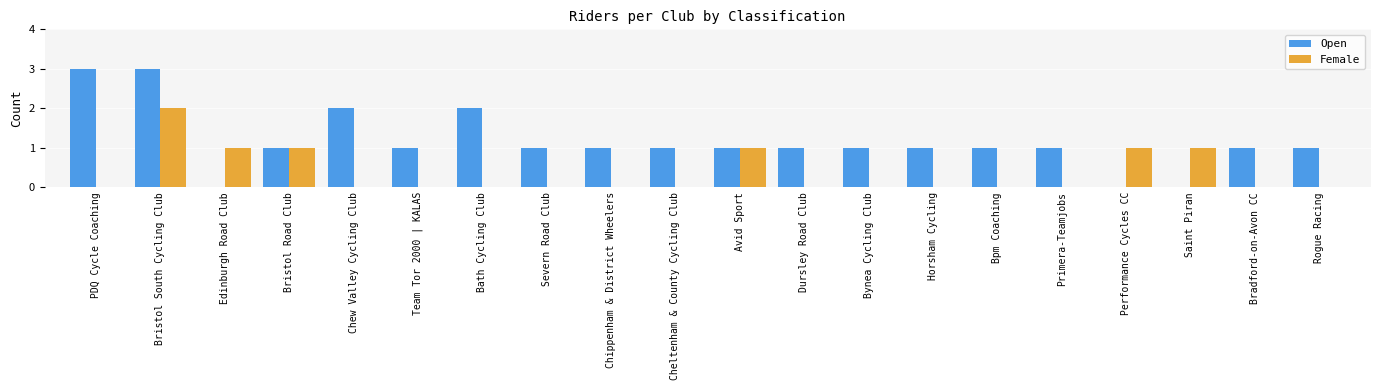

What is the total value across all series at Bristol Road Club?

2